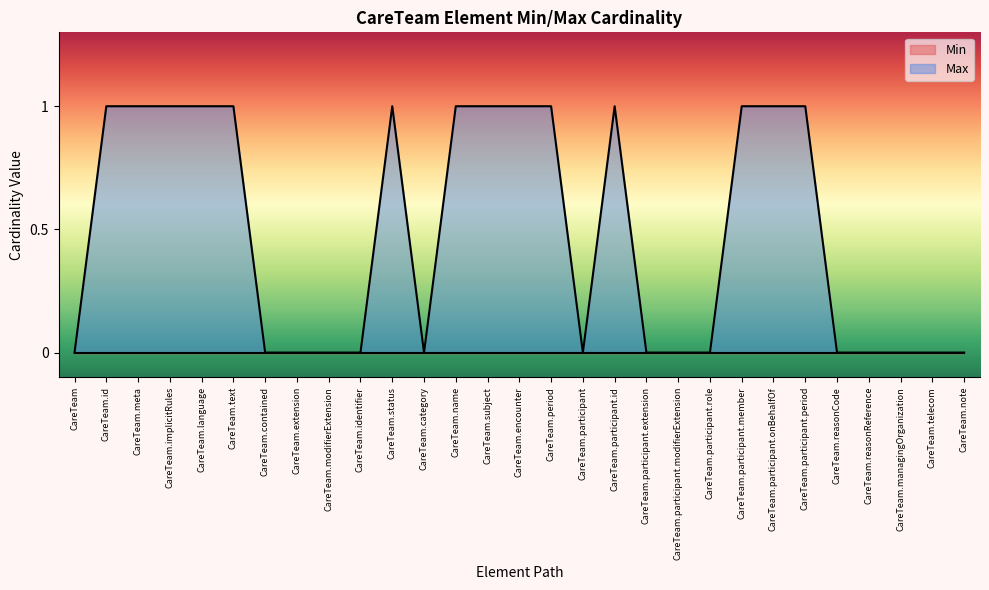

What is the difference between the maximum and second lowest values?

1